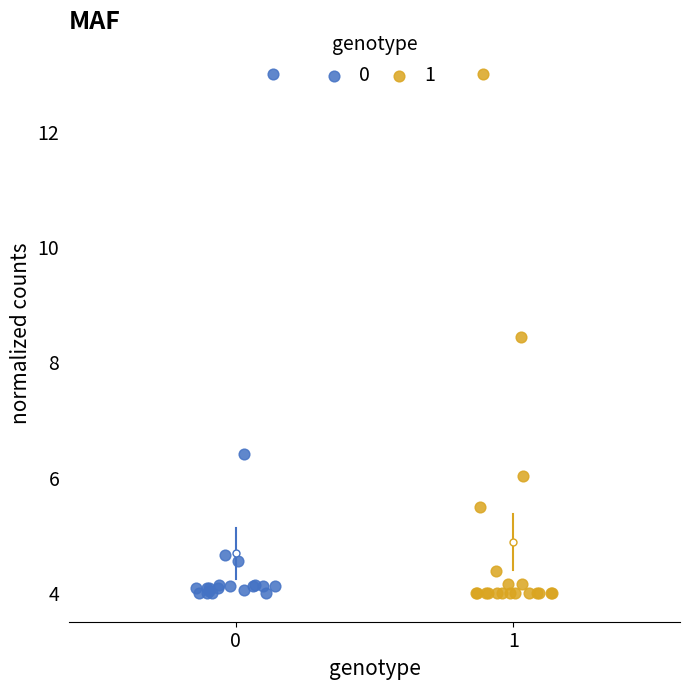

What are all the series names shown in the legend?

0, 1